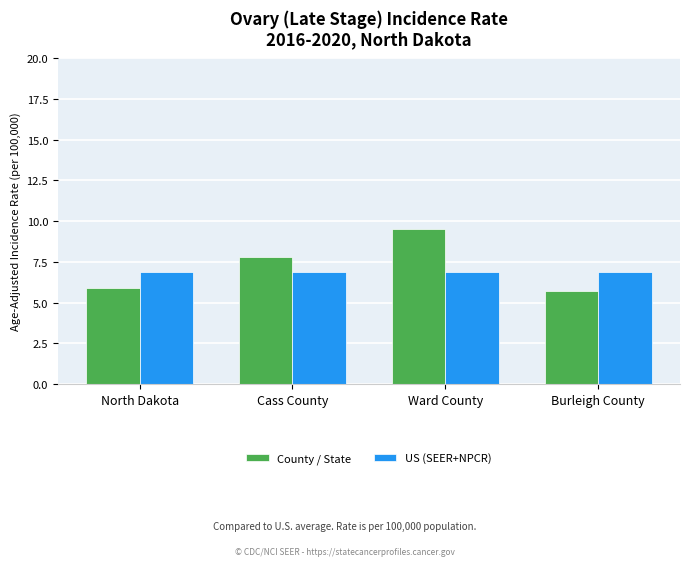

Rank the series at North Dakota from lowest to highest value.

County / State, US (SEER+NPCR)